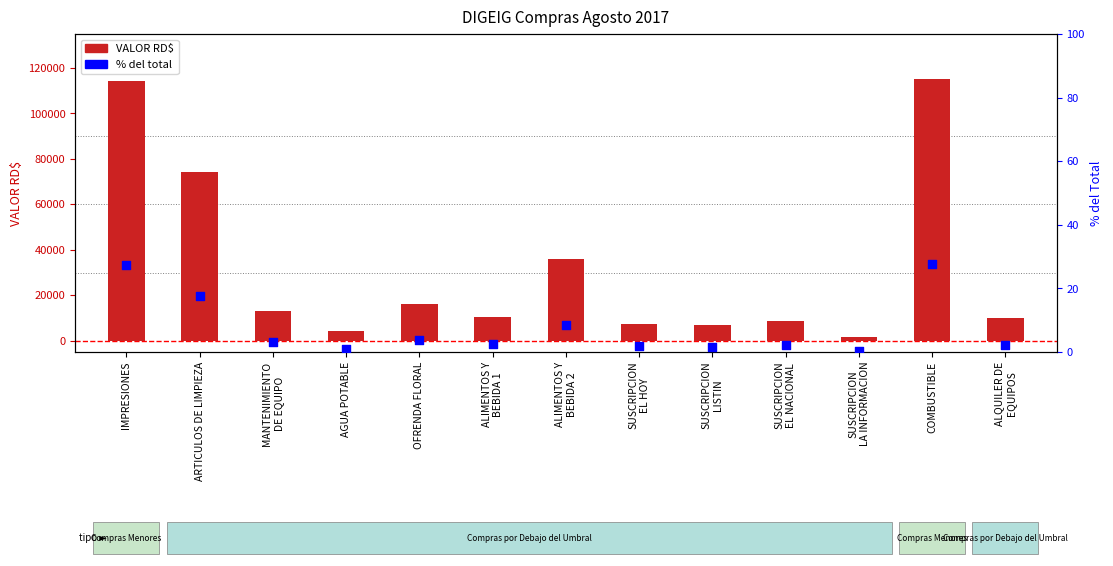

What is the total value across all series at OFRENDA FLORAL?

15933.8